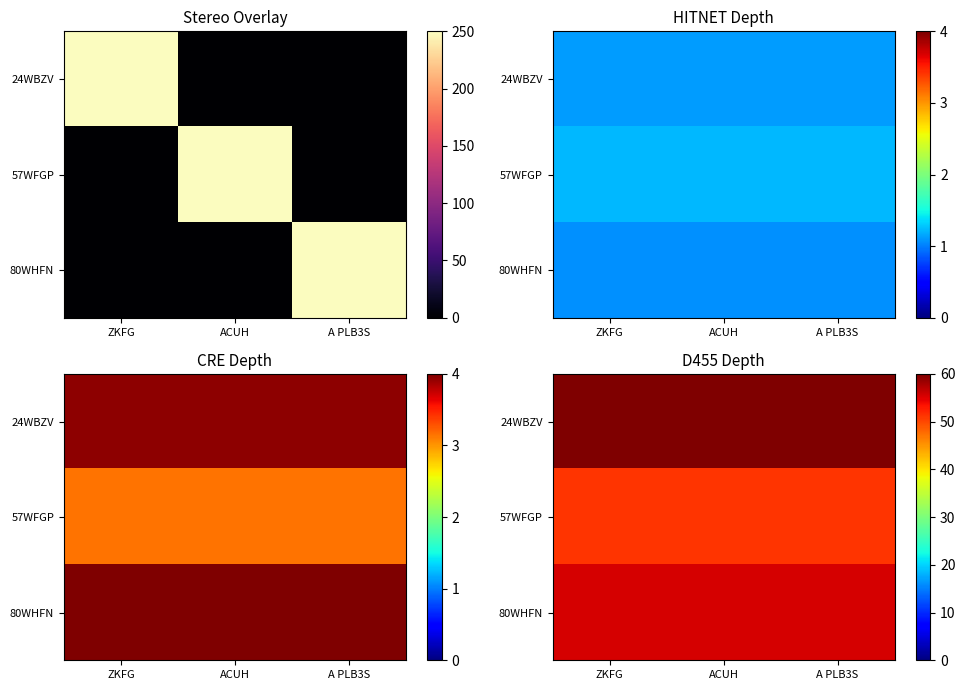

Rank the series by their maximum value, from lowest to highest.

57WFGP, 80WHFN, 24WBZV